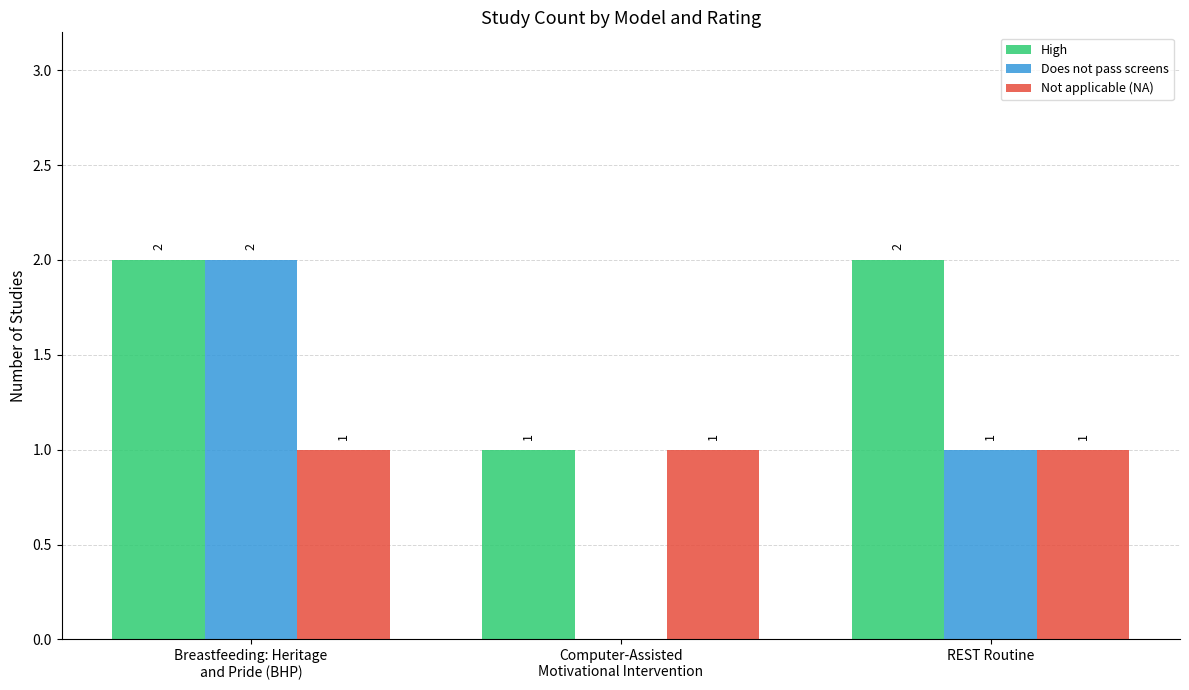

At which label is Does not pass screens closest to 1?

REST Routine